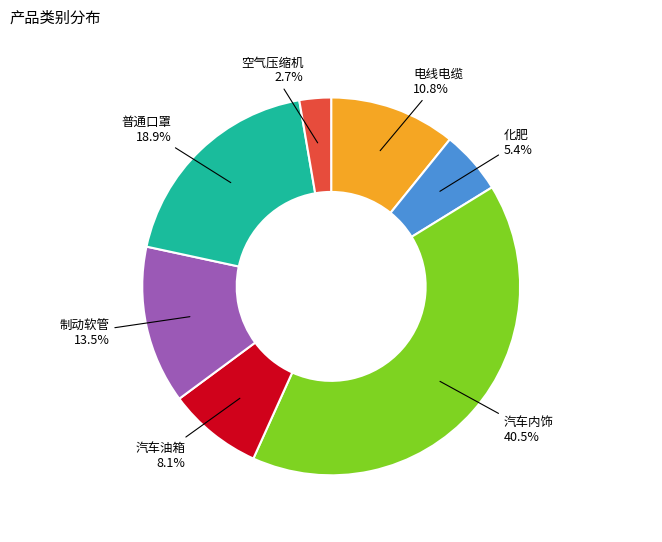

Is there any slice that represents more than half of the pie?

No